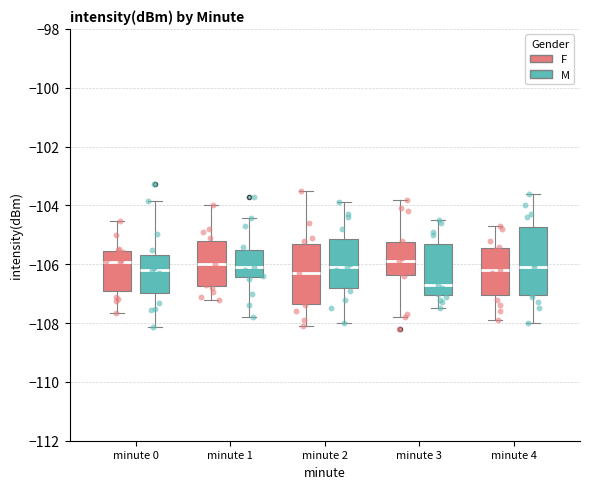

Where is the lower edge of the box for minute 2 (M) on the y-axis? The values are not printed on the chart, so give them approximately, as read against the axis.

-106.8